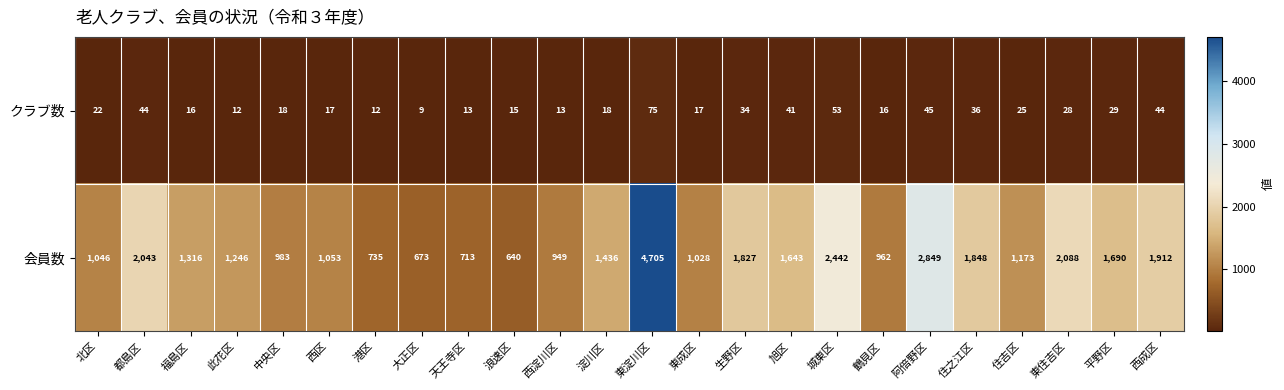

Which series has the largest total across all categories?

会員数